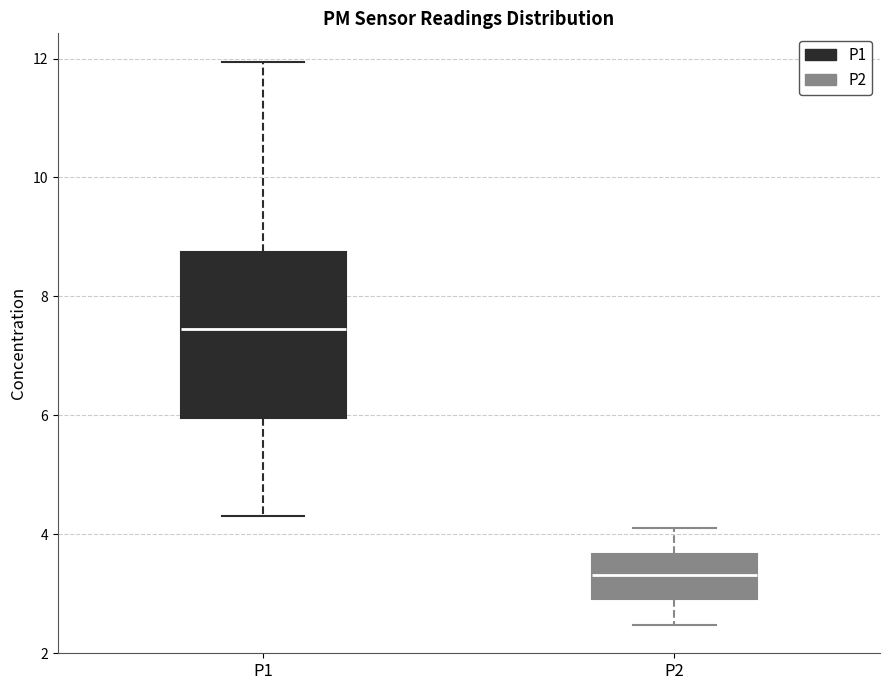

Reading left to right, read every box against the y-axis: the position of its median line, the range the box covers, and the ends of its whiskers. The values are not printed on the chart, so give them approximately, as read against the axis.

P1: median 7.4, box 6.0 to 8.8, whiskers 4.4 to 12.0
P2: median 3.4, box 3.0 to 3.6, whiskers 2.4 to 4.2